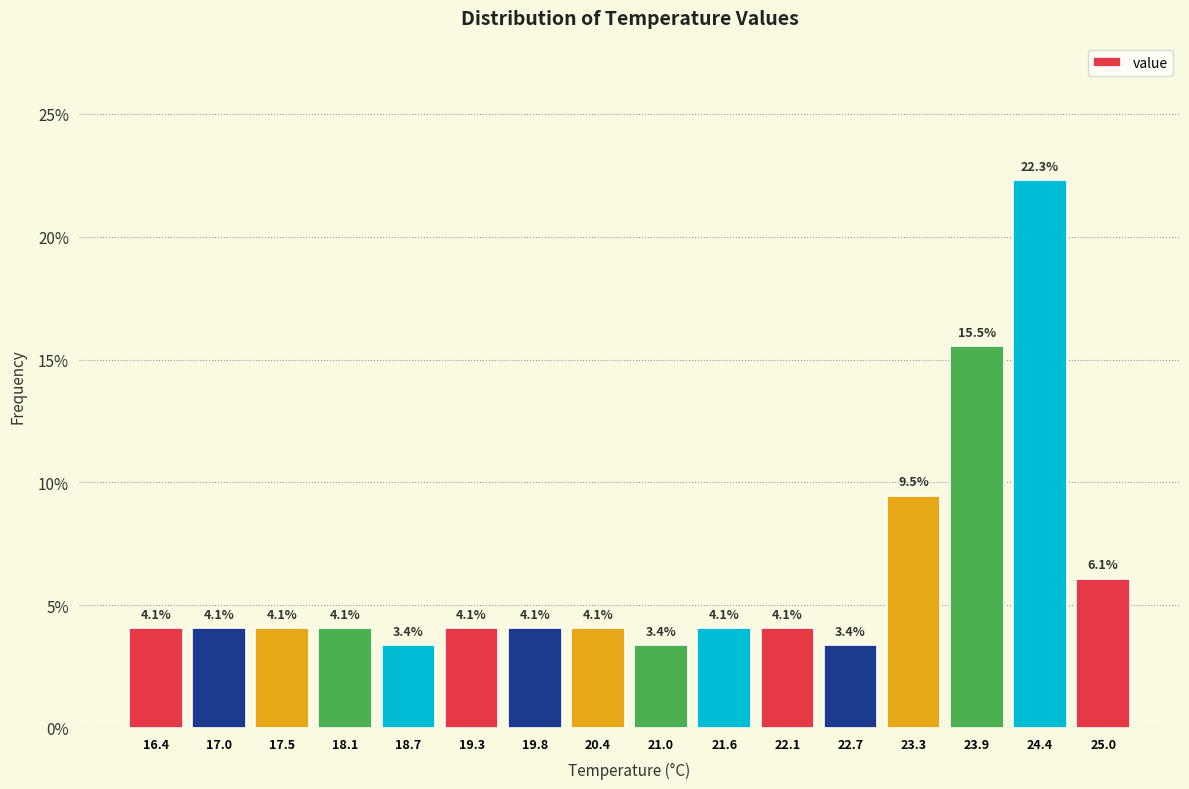

Over which range of the x-axis is the bar tallest?

24.2 to 24.7